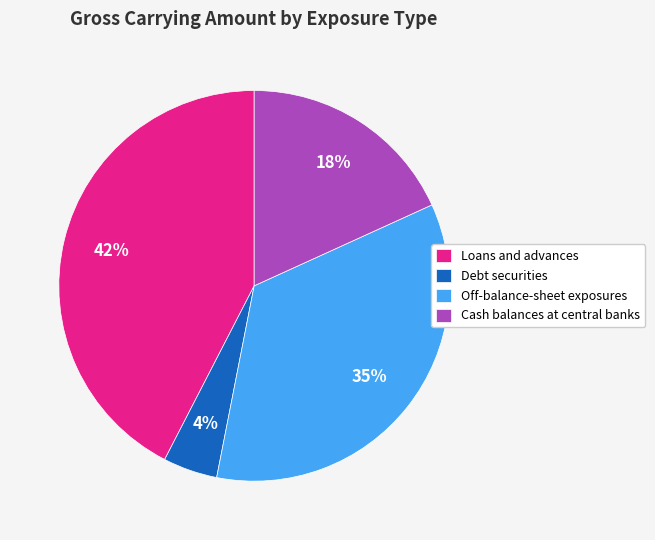

Which category has the smallest portion of the pie?

Debt securities